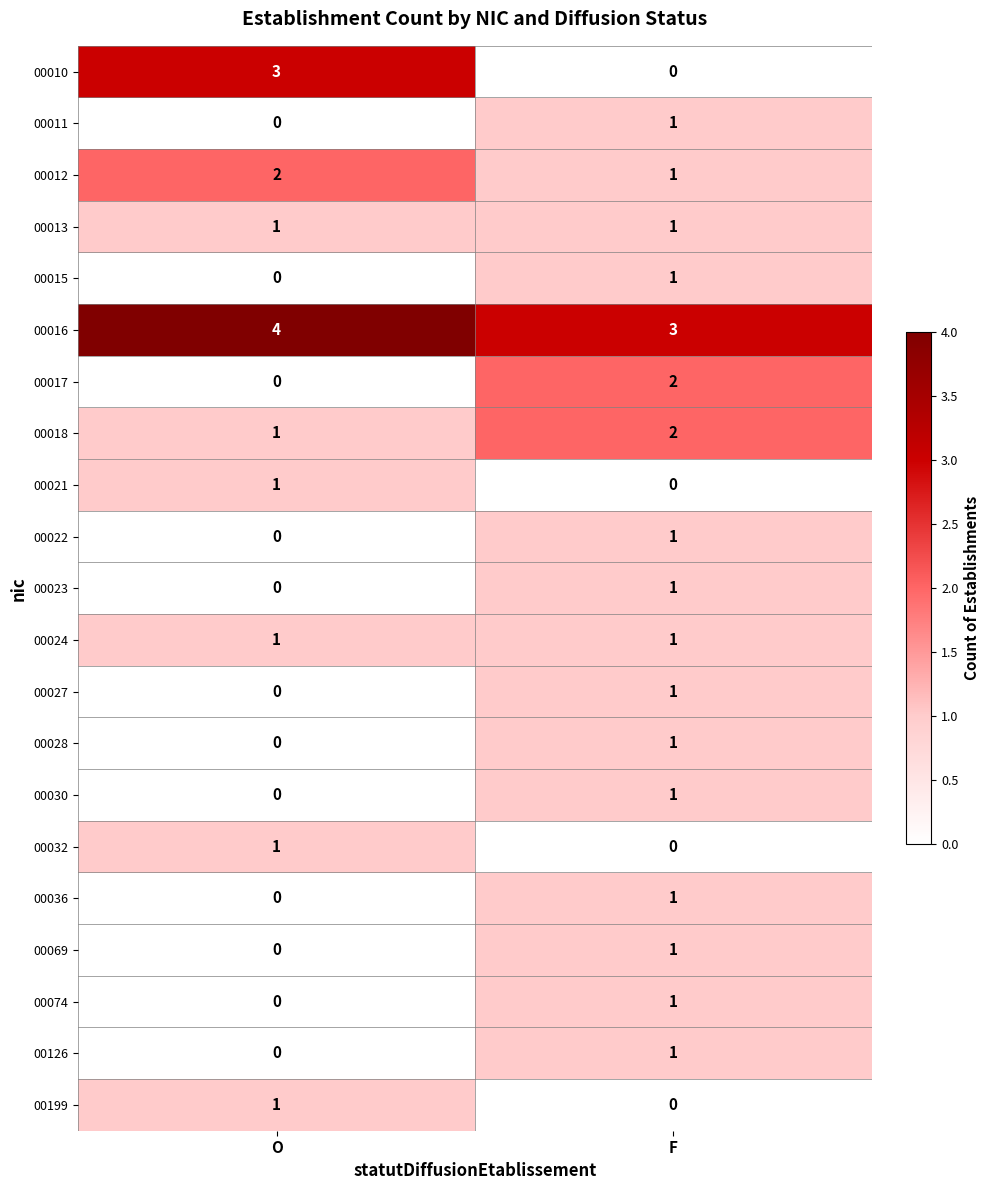

Which series has the largest total across all categories?

00016